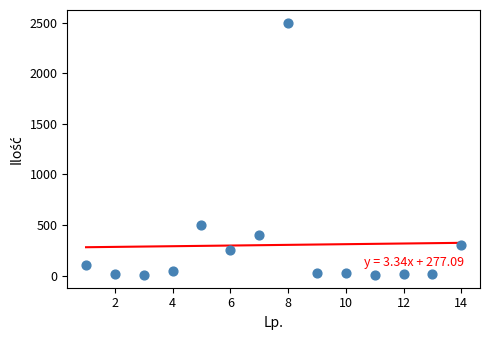

What Y value in the scatter plot is closest to 1252?

500